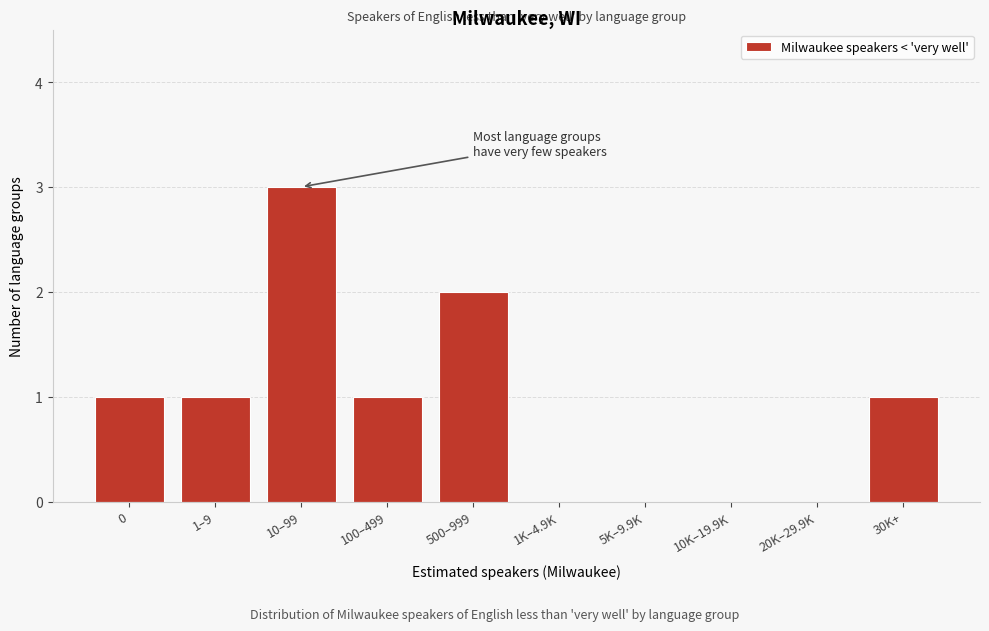

Reading left to right, transcribe all the data shown in this chart.

0=1	1–9=1	10–99=3	100–499=1	500–999=2	1K–4.9K=0	5K–9.9K=0	10K–19.9K=0	20K–29.9K=0	30K+=1